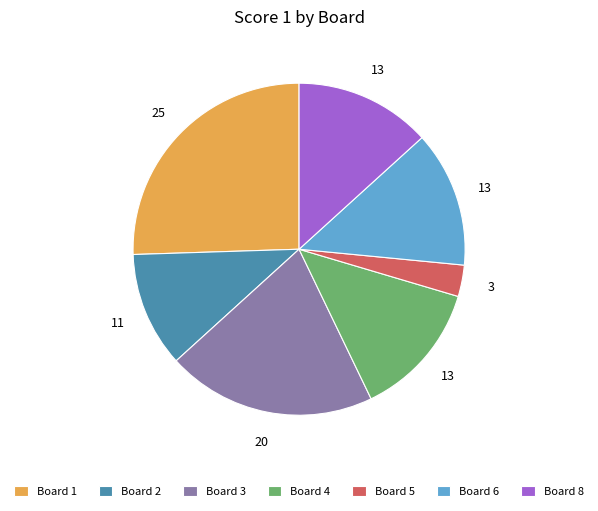

What is the largest slice in the pie chart?

Board 1